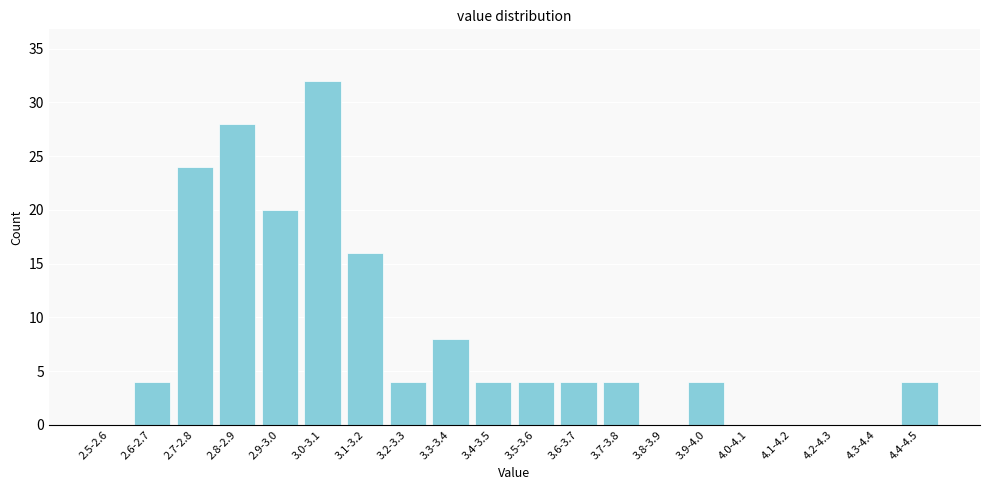

Reading left to right, what are all the values shown in this chart?

2.5-2.6=0	2.6-2.7=4	2.7-2.8=24	2.8-2.9=28	2.9-3.0=20	3.0-3.1=32	3.1-3.2=16	3.2-3.3=4	3.3-3.4=8	3.4-3.5=4	3.5-3.6=4	3.6-3.7=4	3.7-3.8=4	3.8-3.9=0	3.9-4.0=4	4.0-4.1=0	4.1-4.2=0	4.2-4.3=0	4.3-4.4=0	4.4-4.5=4